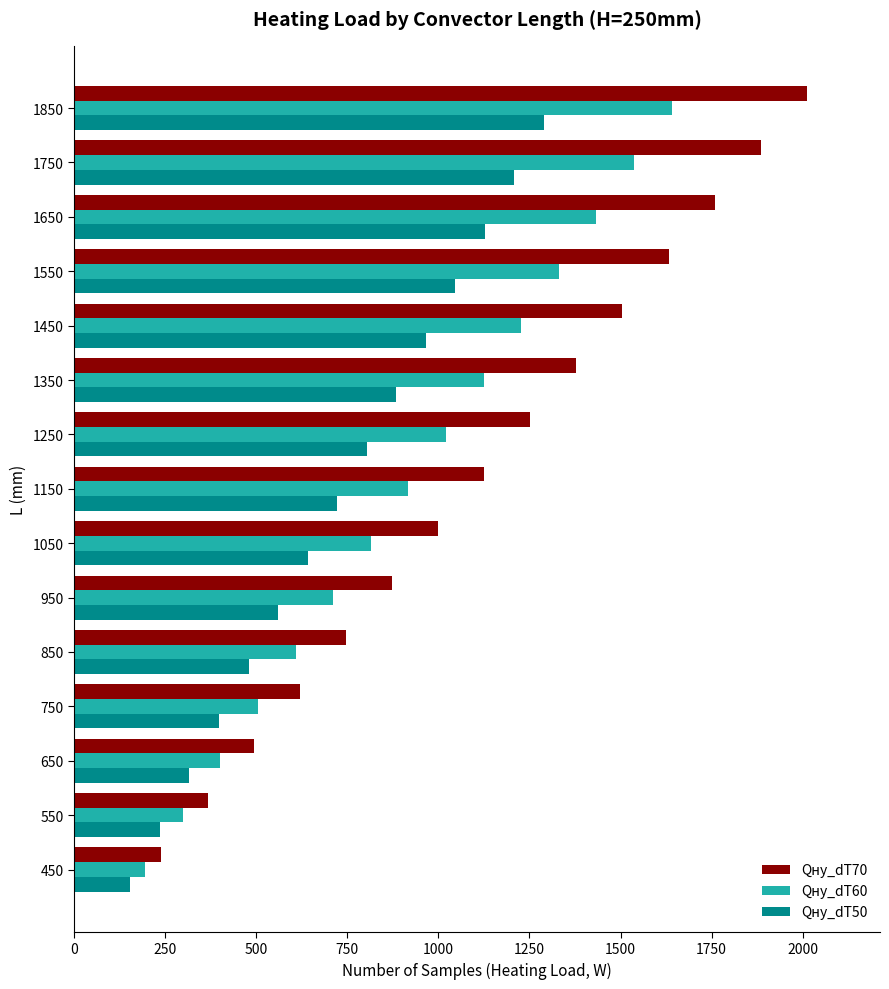

Is the value of Qну_dT60 at 750 greater than the value of Qну_dT70 at 1650?

No